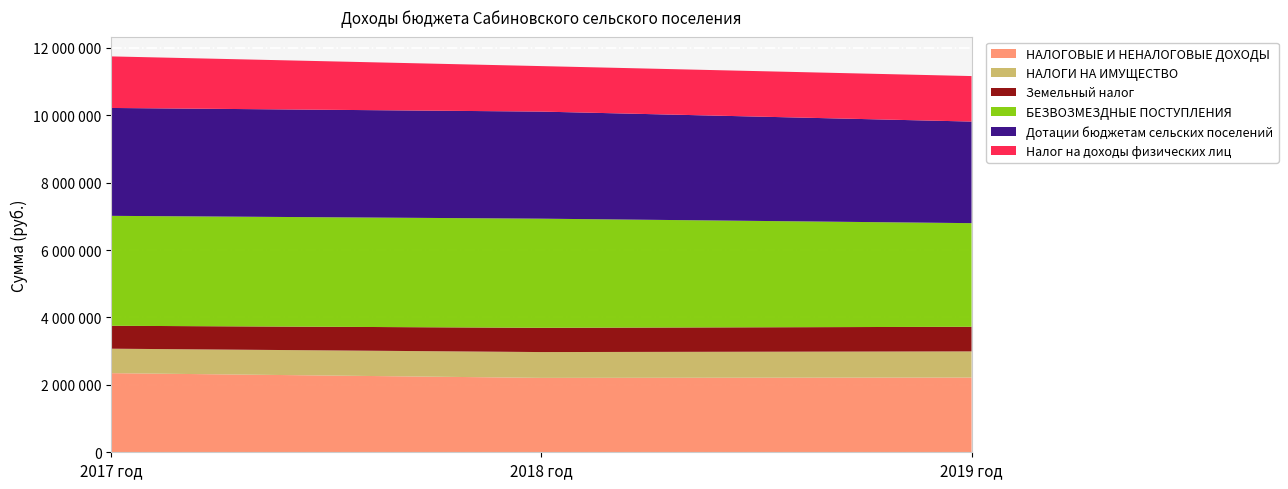

Reading left to right, what are all the values shown in this chart?

НАЛОГОВЫЕ И НЕНАЛОГОВЫЕ ДОХОДЫ: 2348000	2208000	2218000
НАЛОГИ НА ИМУЩЕСТВО: 726000	766000	776000
Земельный налог: 680000	720000	730000
БЕЗВОЗМЕЗДНЫЕ ПОСТУПЛЕНИЯ: 3262300	3238400	3075500
Дотации бюджетам сельских поселений: 3201300	3177400	3014500
Налог на доходы физических лиц: 1530000	1350000	1350000